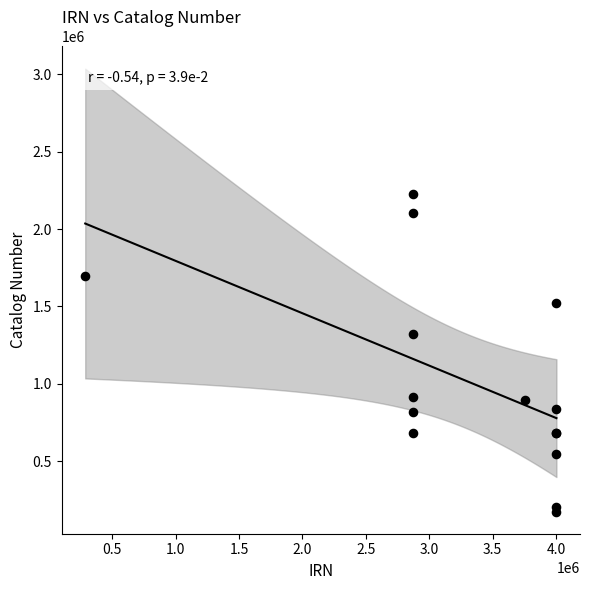

What Y value in the scatter plot is closest to 1199720?

1324254